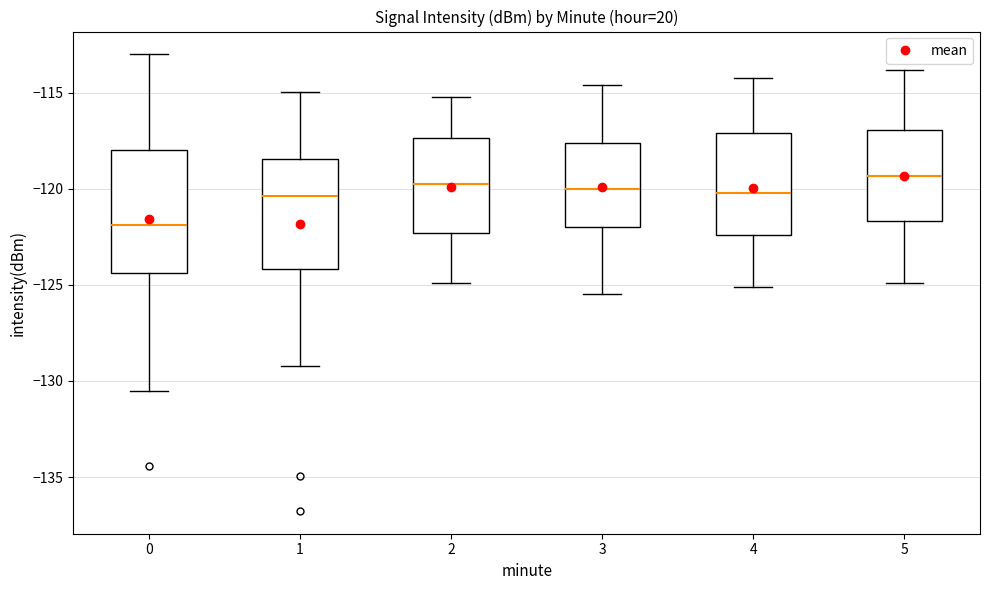

Which box is the tallest, from its lower edge to its upper edge?

0